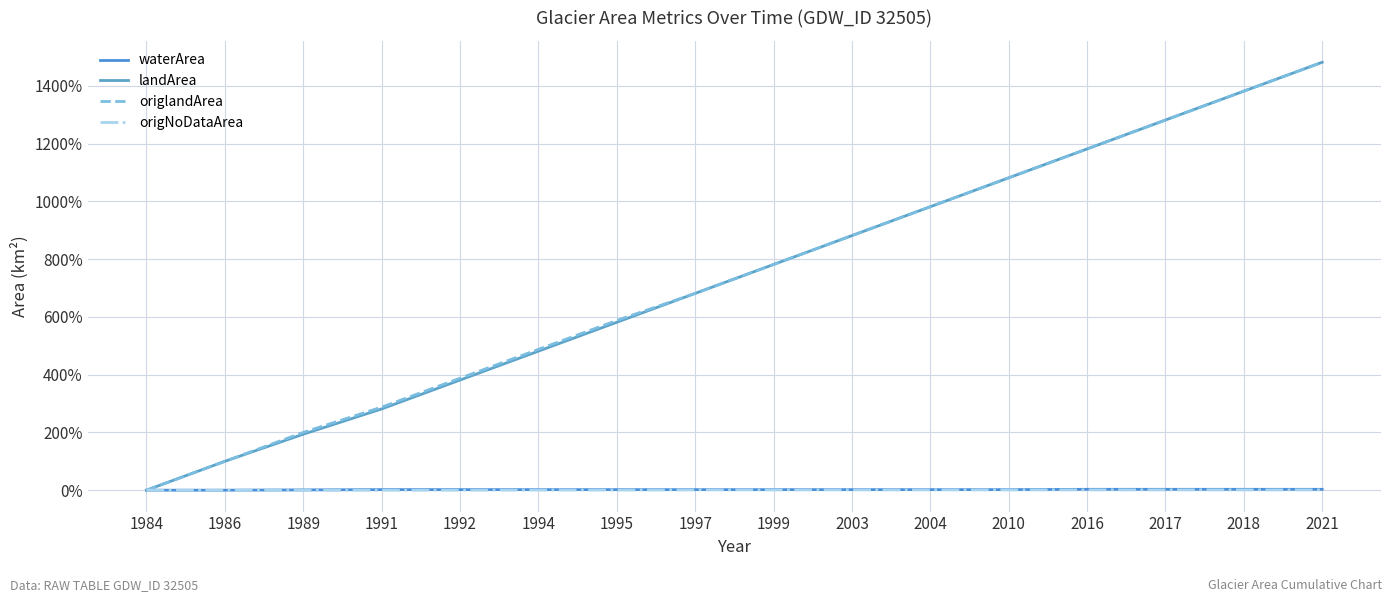

How many lines are shown in the chart?

4